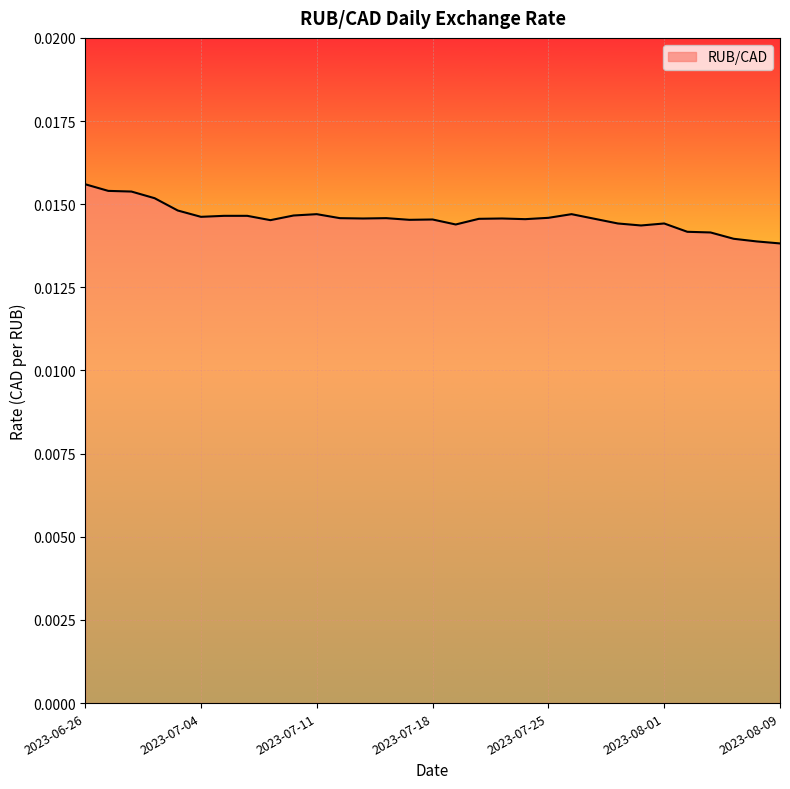

How many lines are shown in the chart?

1